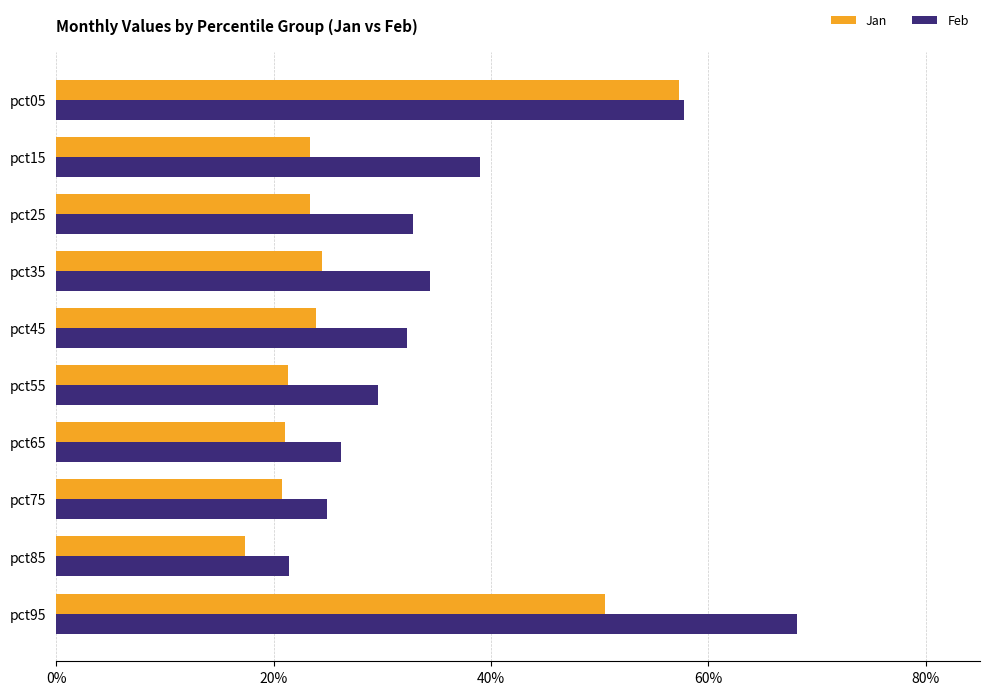

Reading left to right, list all the values displayed in this chart.

Jan: 0.6	0.2	0.2	0.2	0.2	0.2	0.2	0.2	0.2	0.5
Feb: 0.6	0.4	0.3	0.3	0.3	0.3	0.3	0.2	0.2	0.7